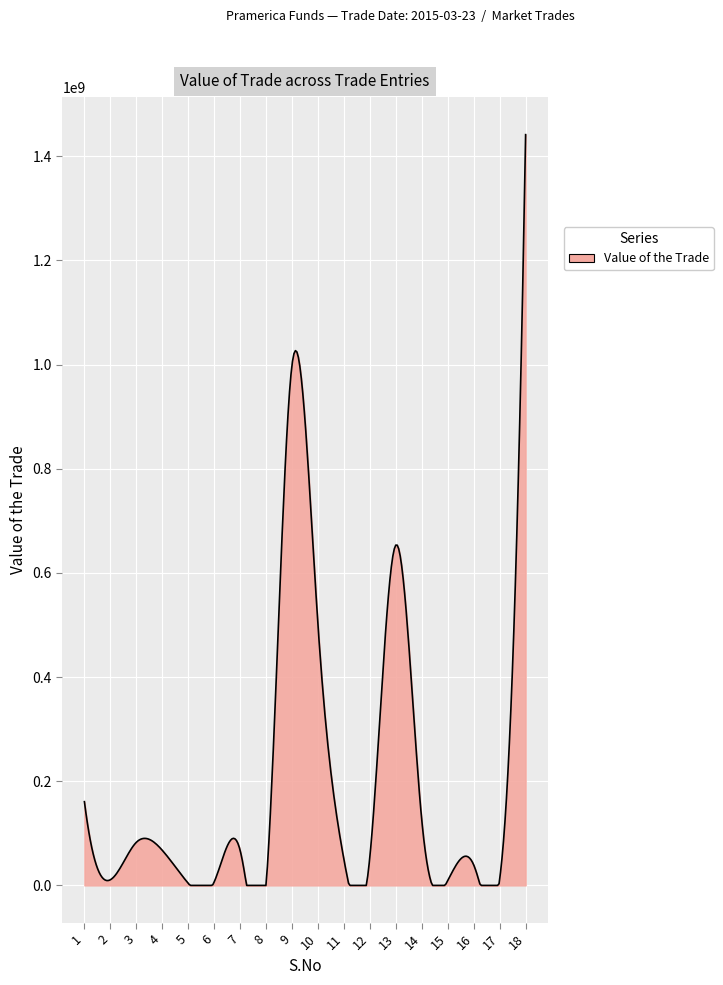

Is this an area chart (filled region under the line)?

Yes